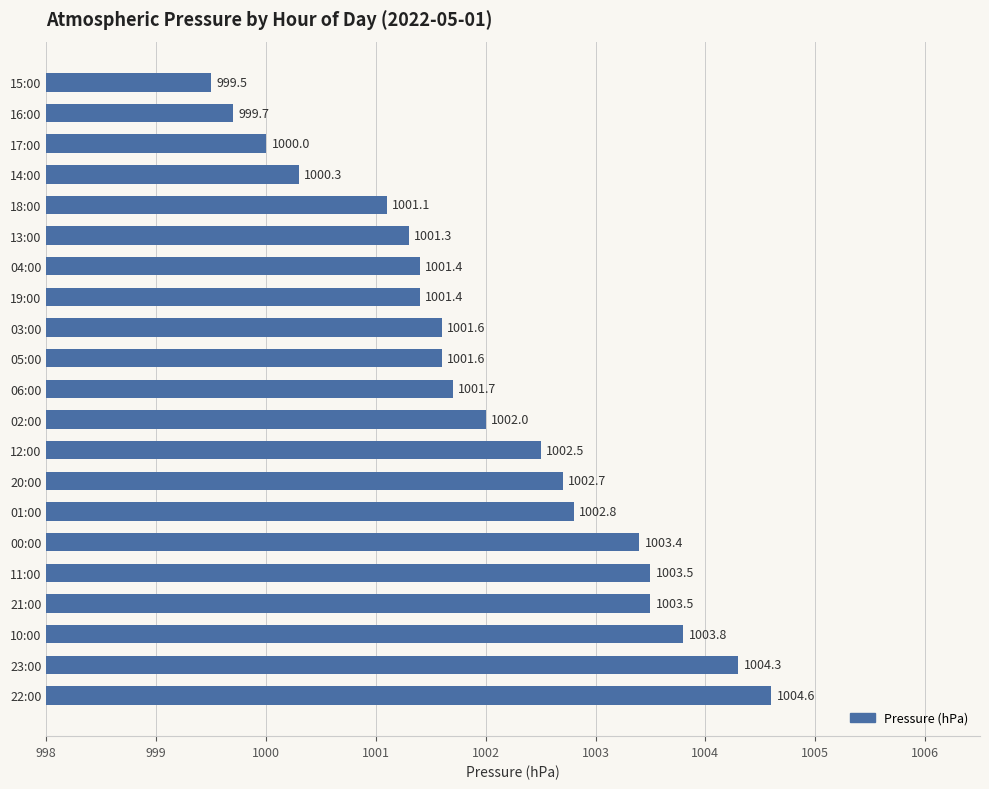

Between 13:00 and 17:00, which is larger?

13:00